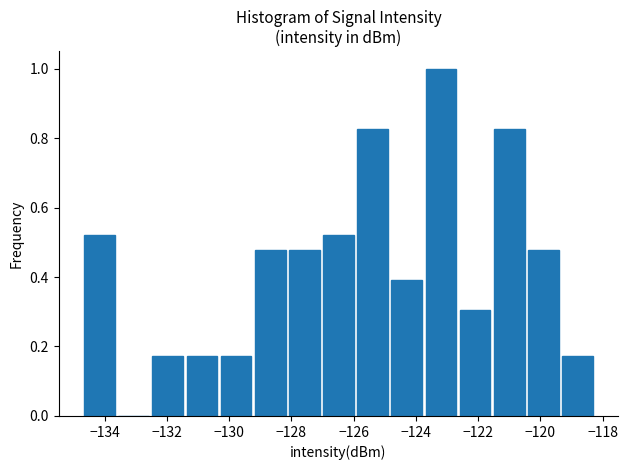

Reading left to right, transcribe this chart: for each bar, give the range it covers on the x-axis and its height. Neither the bar edges nor the heights are printed on the chart, so give them approximately, as read against the axes.

-134.8 to -133.6: 0.52
-133.6 to -132.6: 0
-132.6 to -131.4: 0.18
-131.4 to -130.4: 0.18
-130.4 to -129.2: 0.18
-129.2 to -128.2: 0.48
-128.2 to -127.0: 0.48
-127.0 to -126.0: 0.52
-126.0 to -124.8: 0.82
-124.8 to -123.8: 0.40
-123.8 to -122.6: 1.00
-122.6 to -121.6: 0.30
-121.6 to -120.4: 0.82
-120.4 to -119.4: 0.48
-119.4 to -118.2: 0.18